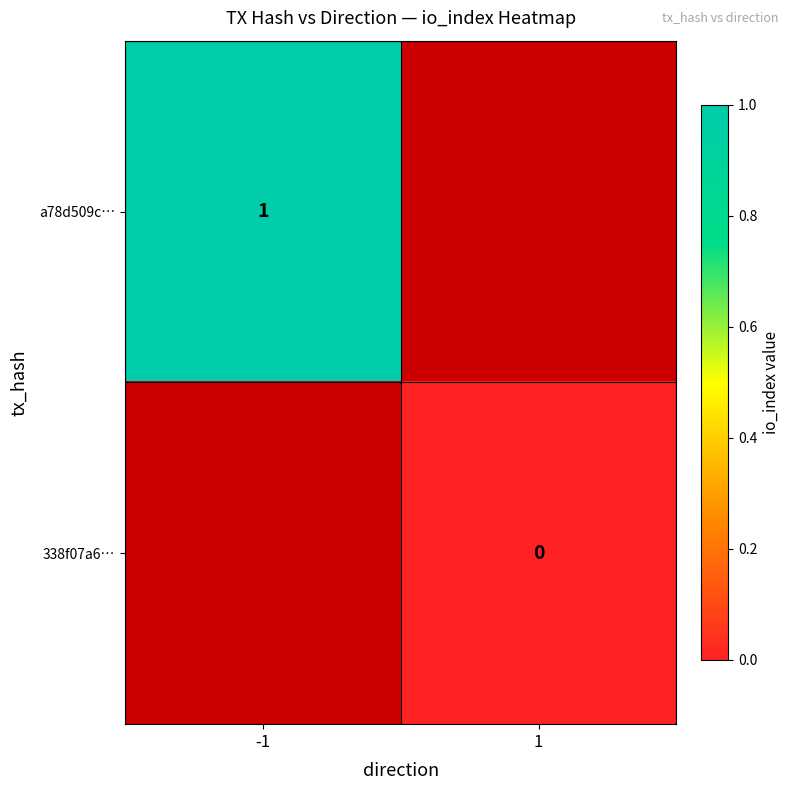

True or false: a78d509c… has a value of 2 at -1.

False